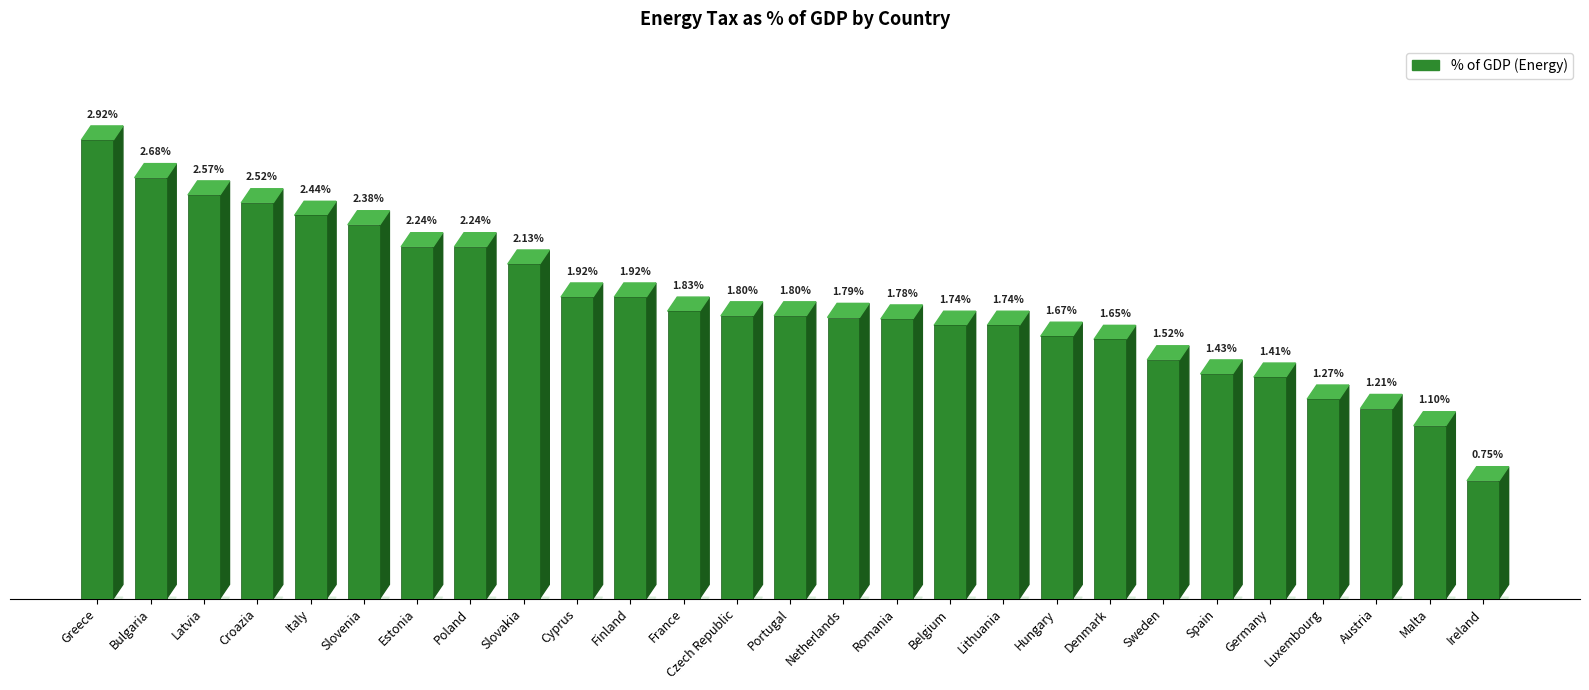

What is the label of the 6th bar from the left?

Slovenia